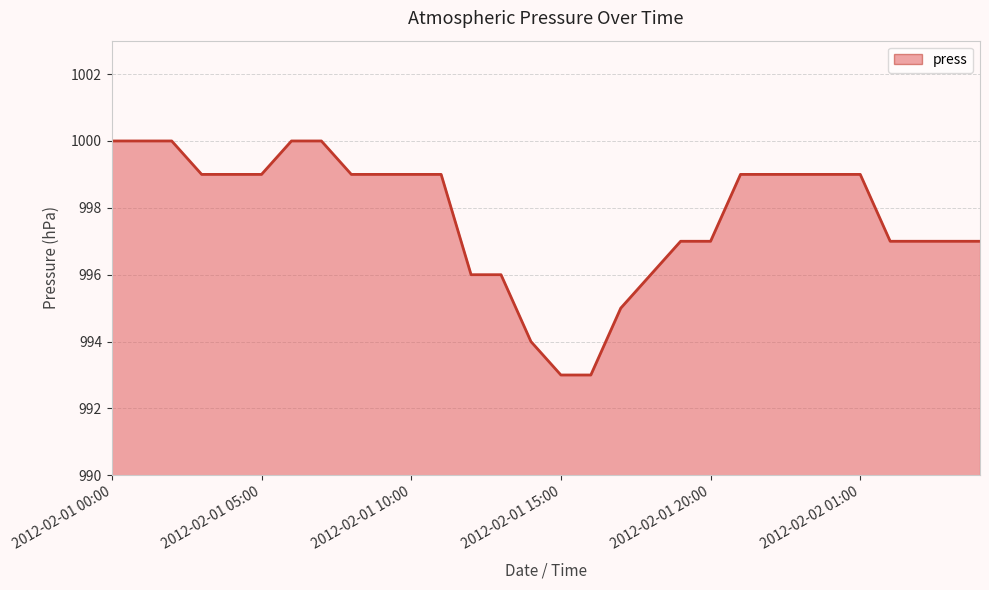

What is the difference between the maximum and minimum values?

7